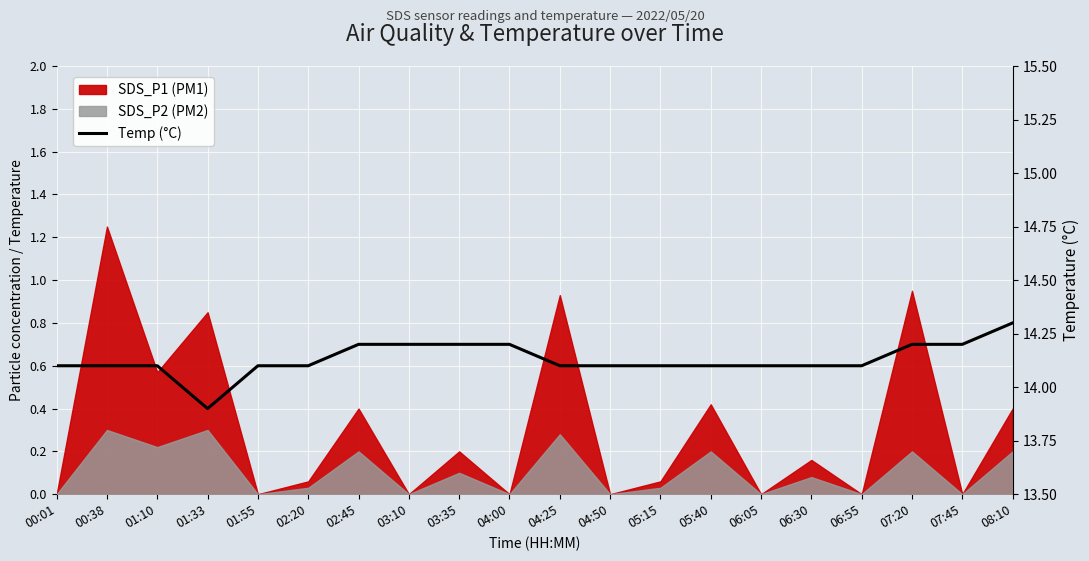

What is the difference between the maximum and minimum values?

0.4